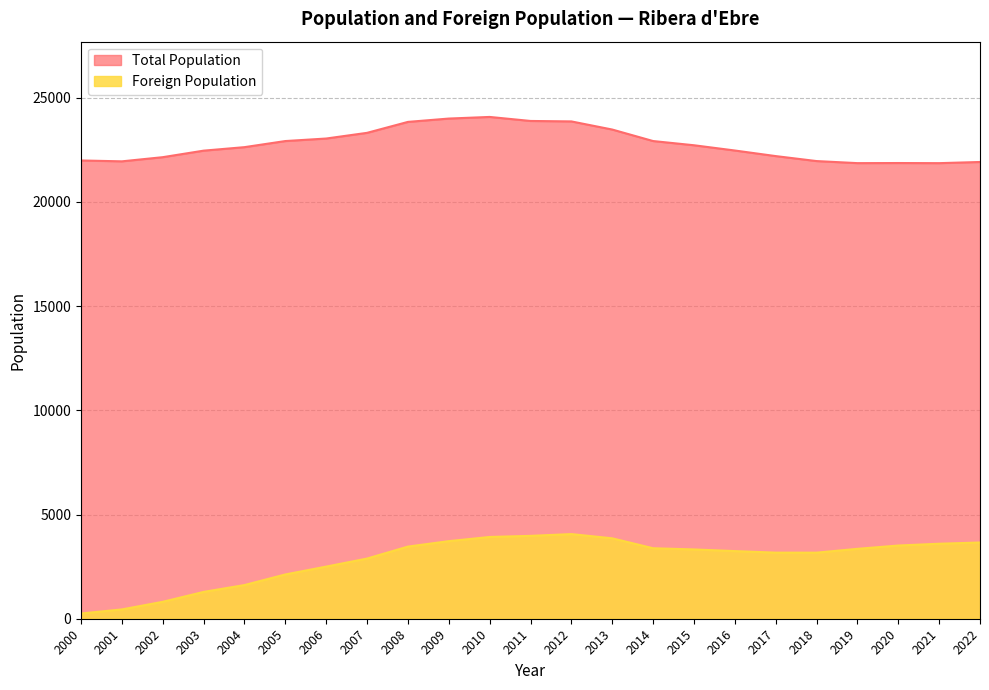

At which category is the sum across all series the highest?

2010